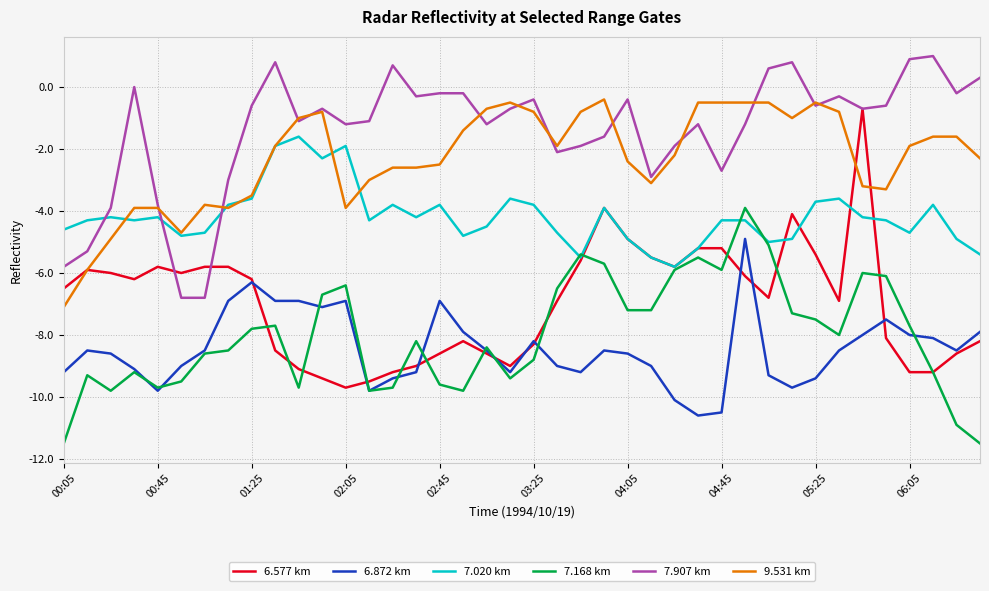

True or false: 7.907 km and 7.020 km intersect in this chart.

True